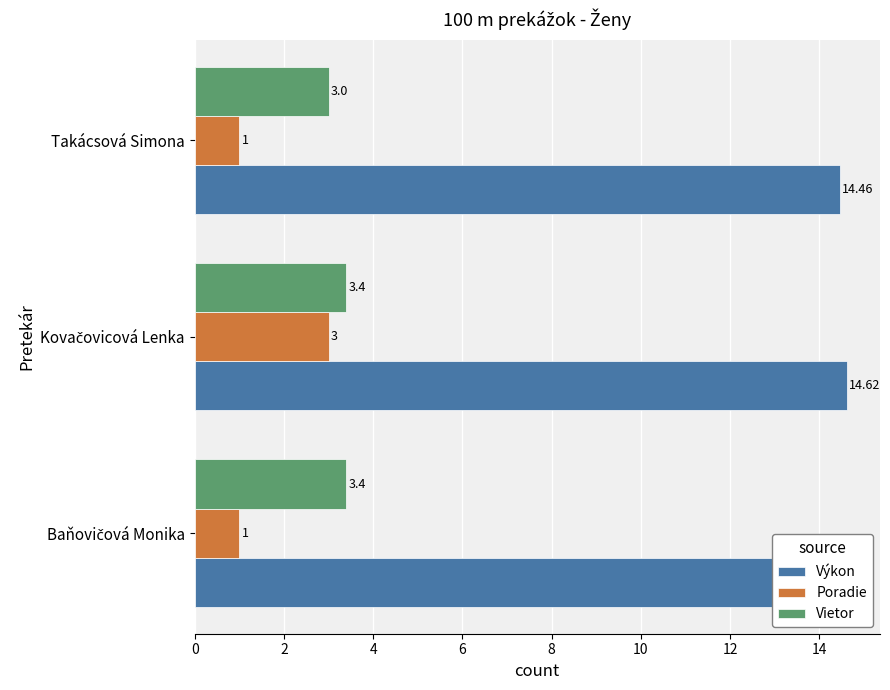

The Výkon series shows 3.9 at Baňovičová Monika. True or false?

False